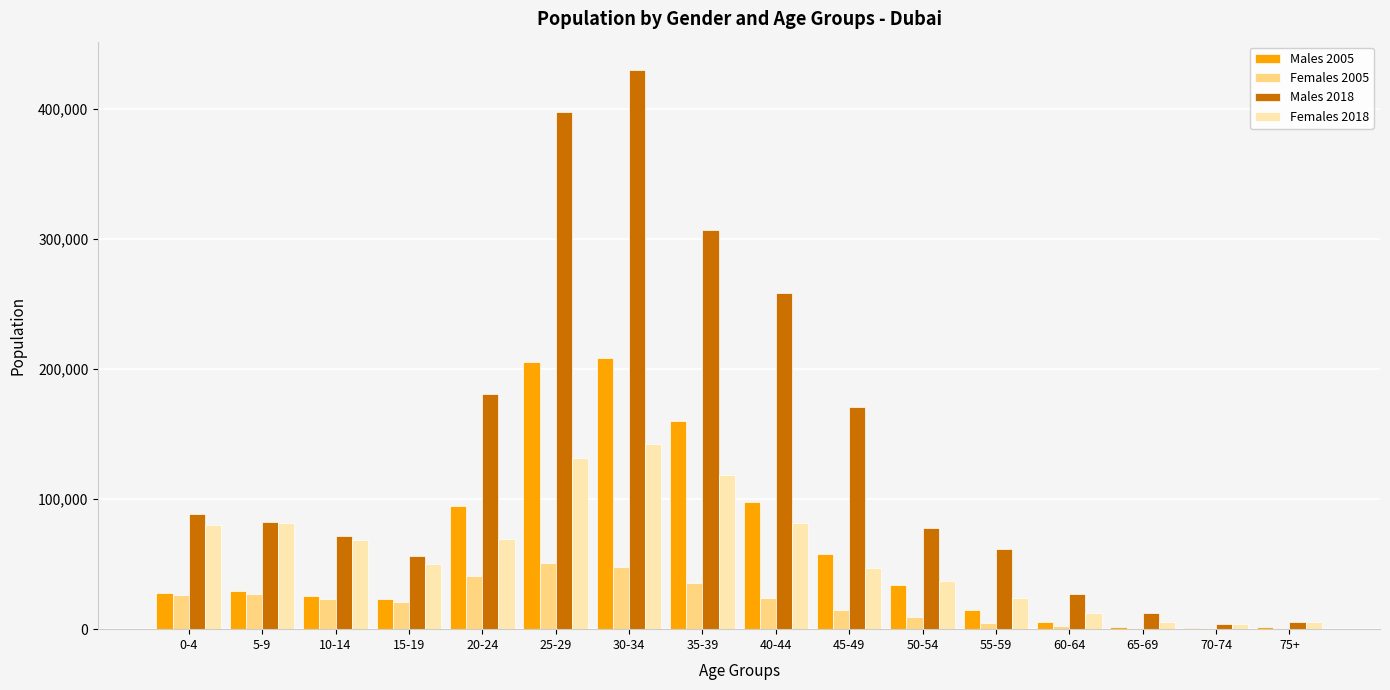

At which category is the sum across all series the highest?

30-34